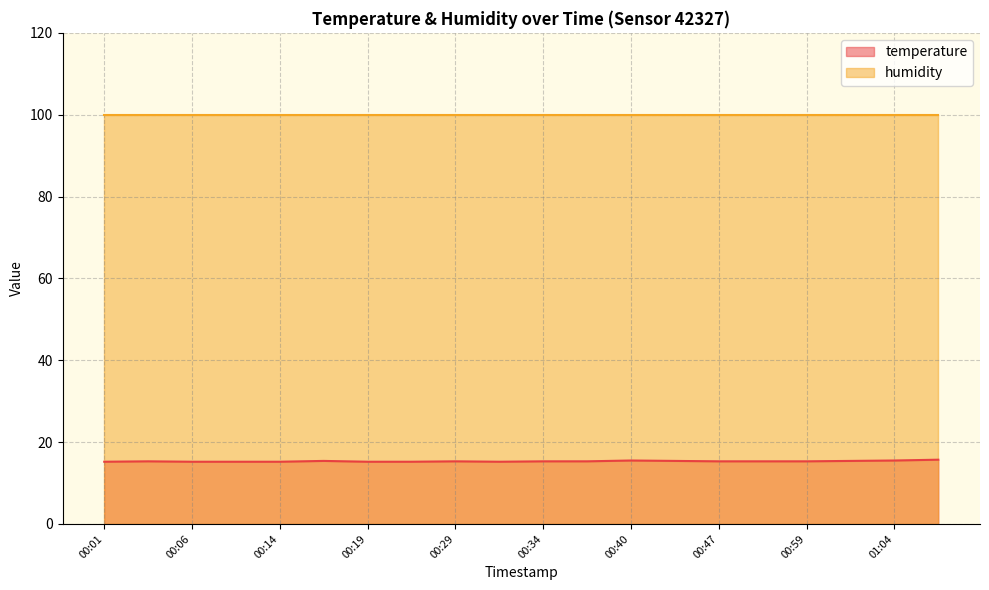

How many interior local peaks (higher than both neighbors) does the data have?

4